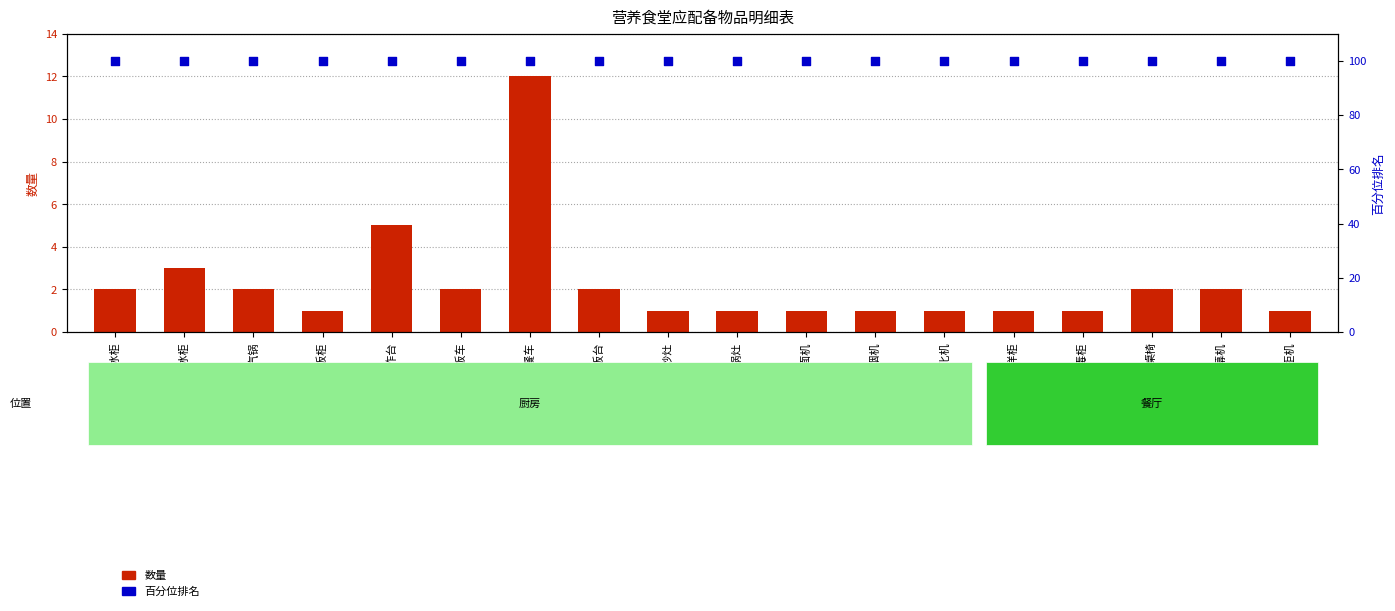

Is the value of 百分位排名 at 双层汽锅 greater than the value of 数量 at 油烟净化机?

Yes